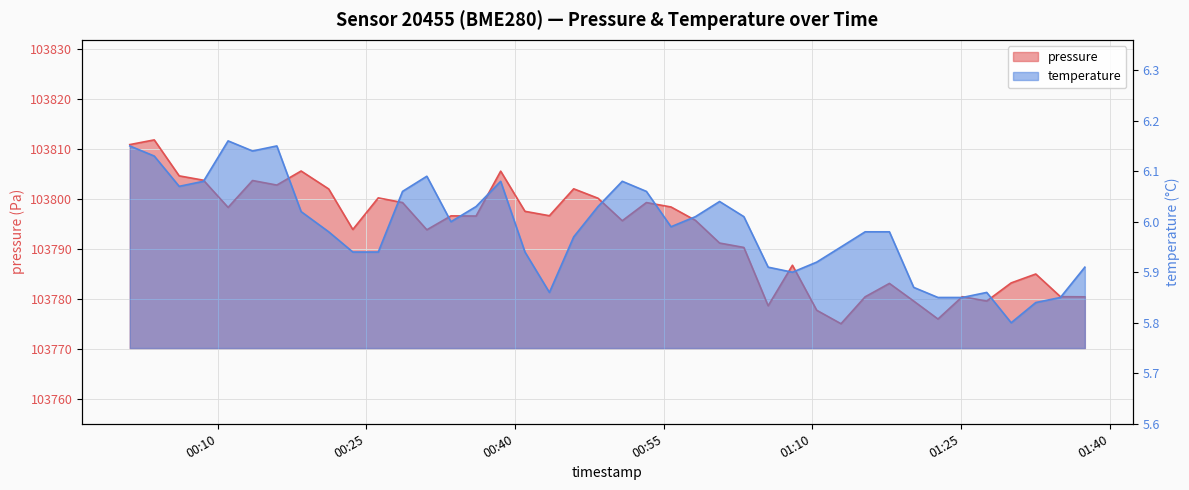

Reading left to right, extract all data points from this chart.

pressure: 2023-02-14T00:01:08=103810.8	2023-02-14T00:03:36=103811.8	2023-02-14T00:06:07=103804.6	2023-02-14T00:08:34=103803.7	2023-02-14T00:11:03=103798.2	2023-02-14T00:13:31=103803.6	2023-02-14T00:15:58=103802.7	2023-02-14T00:18:25=103805.5	2023-02-14T00:21:12=103801.9	2023-02-14T00:23:38=103793.8	2023-02-14T00:26:12=103800.2	2023-02-14T00:28:39=103799.2	2023-02-14T00:31:06=103793.8	2023-02-14T00:33:32=103796.6	2023-02-14T00:36:04=103796.5	2023-02-14T00:38:33=103805.5	2023-02-14T00:41:00=103797.5	2023-02-14T00:43:28=103796.6	2023-02-14T00:45:55=103802.0	2023-02-14T00:48:22=103800.1	2023-02-14T00:50:49=103795.6	2023-02-14T00:53:15=103799.2	2023-02-14T00:55:44=103798.3	2023-02-14T00:58:12=103795.7	2023-02-14T01:00:38=103791.1	2023-02-14T01:03:05=103790.2	2023-02-14T01:05:32=103778.6	2023-02-14T01:07:59=103786.7	2023-02-14T01:10:26=103777.7	2023-02-14T01:12:53=103775.0	2023-02-14T01:15:19=103780.4	2023-02-14T01:17:46=103783.1	2023-02-14T01:20:13=103779.5	2023-02-14T01:22:40=103775.9	2023-02-14T01:25:07=103780.4	2023-02-14T01:27:35=103779.5	2023-02-14T01:30:03=103783.2	2023-02-14T01:32:32=103784.9	2023-02-14T01:35:01=103780.4	2023-02-14T01:37:29=103780.4
temperature: 2023-02-14T00:01:08=6.2	2023-02-14T00:03:36=6.1	2023-02-14T00:06:07=6.1	2023-02-14T00:08:34=6.1	2023-02-14T00:11:03=6.2	2023-02-14T00:13:31=6.1	2023-02-14T00:15:58=6.2	2023-02-14T00:18:25=6.0	2023-02-14T00:21:12=6.0	2023-02-14T00:23:38=5.9	2023-02-14T00:26:12=5.9	2023-02-14T00:28:39=6.1	2023-02-14T00:31:06=6.1	2023-02-14T00:33:32=6.0	2023-02-14T00:36:04=6.0	2023-02-14T00:38:33=6.1	2023-02-14T00:41:00=5.9	2023-02-14T00:43:28=5.9	2023-02-14T00:45:55=6.0	2023-02-14T00:48:22=6.0	2023-02-14T00:50:49=6.1	2023-02-14T00:53:15=6.1	2023-02-14T00:55:44=6.0	2023-02-14T00:58:12=6.0	2023-02-14T01:00:38=6.0	2023-02-14T01:03:05=6.0	2023-02-14T01:05:32=5.9	2023-02-14T01:07:59=5.9	2023-02-14T01:10:26=5.9	2023-02-14T01:12:53=6.0	2023-02-14T01:15:19=6.0	2023-02-14T01:17:46=6.0	2023-02-14T01:20:13=5.9	2023-02-14T01:22:40=5.8	2023-02-14T01:25:07=5.8	2023-02-14T01:27:35=5.9	2023-02-14T01:30:03=5.8	2023-02-14T01:32:32=5.8	2023-02-14T01:35:01=5.8	2023-02-14T01:37:29=5.9